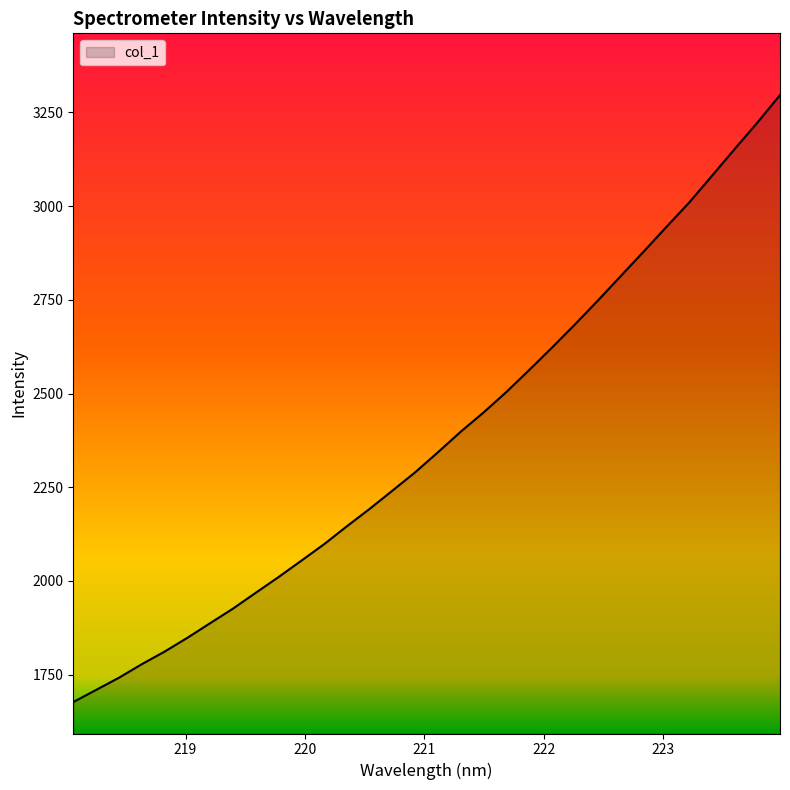

True or false: the data has more than 0 interior local peaks.

False